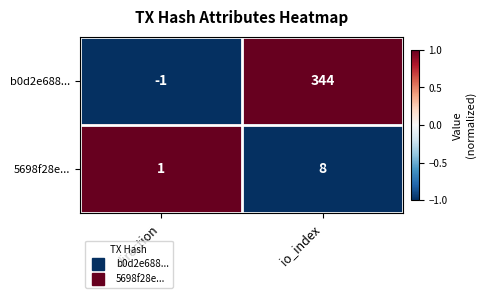

Which series has the widest spread of values?

b0d2e688...